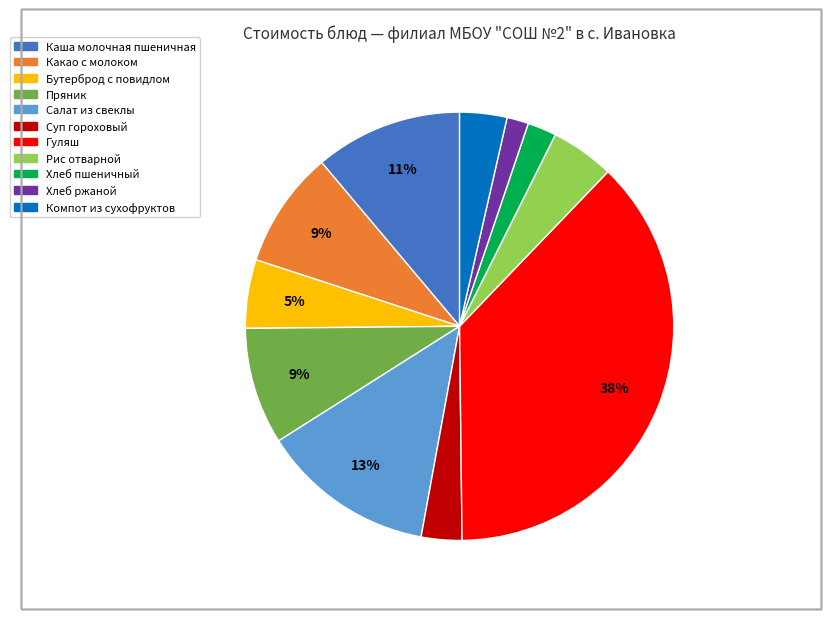

Combined, do Компот из сухофруктов and Каша молочная пшеничная account for over 50%?

No